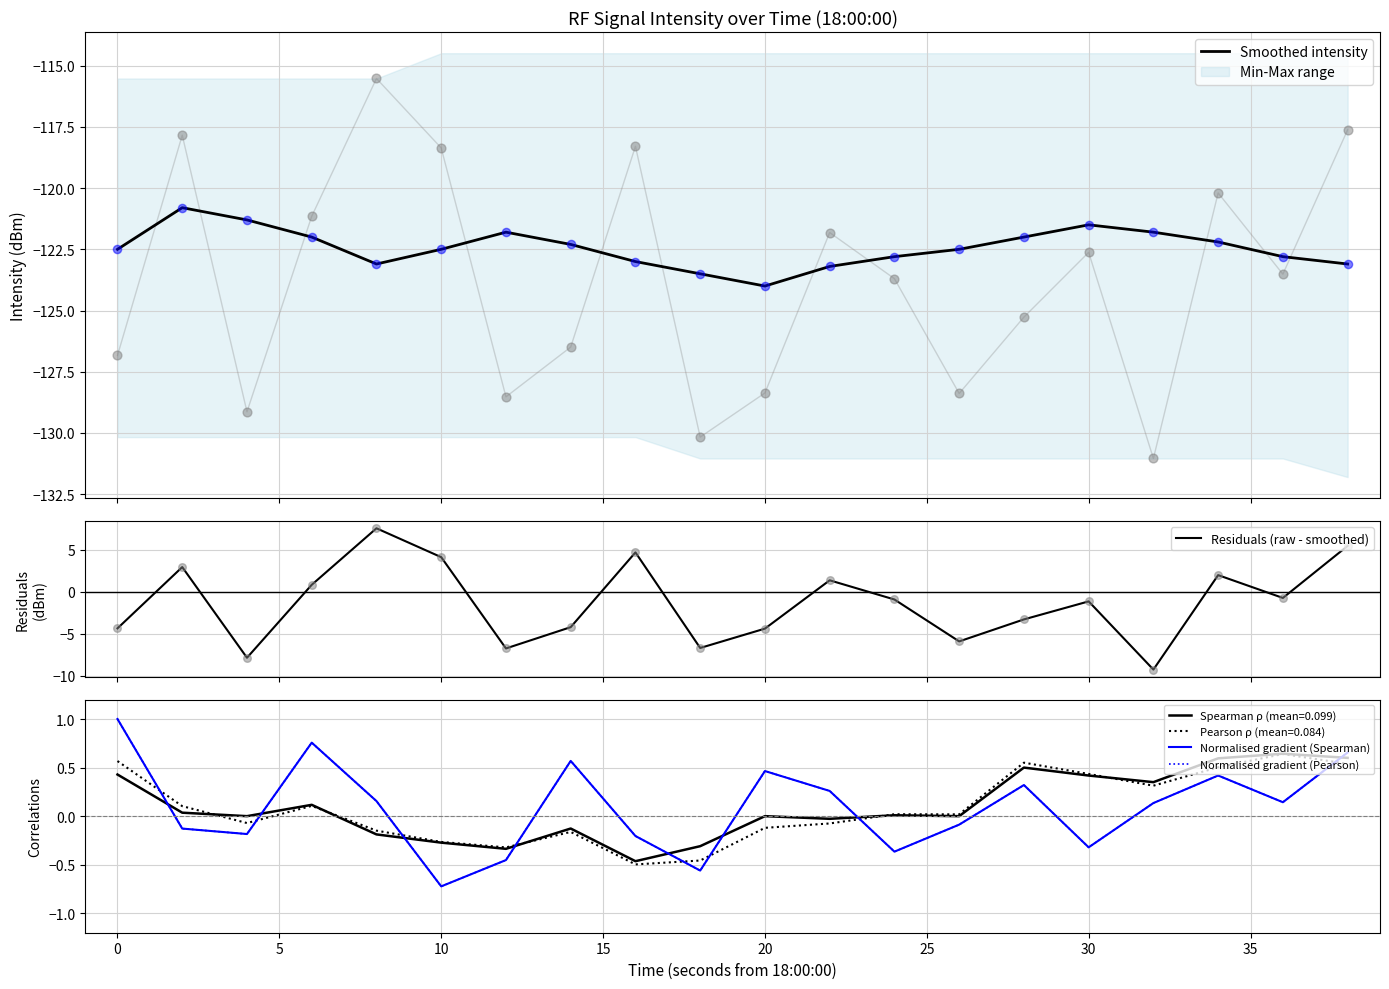

Which series contains the highest Y value?

Residuals (raw - smoothed)